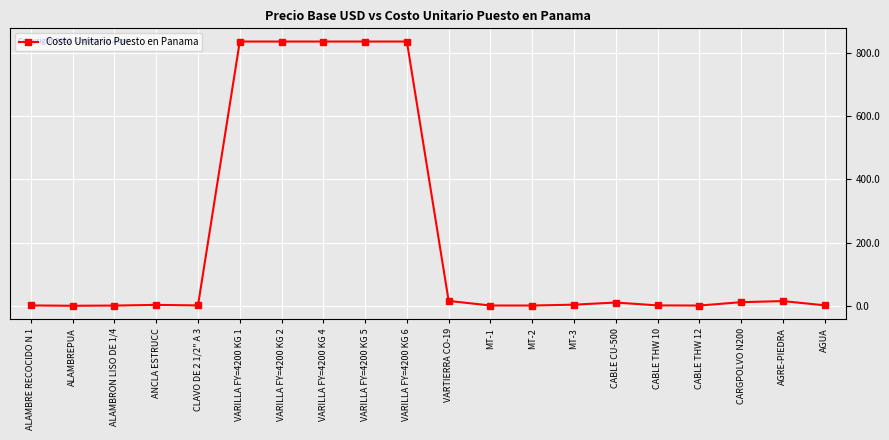

True or false: the data shows 11.5 at CARGPOLVO N200.

True